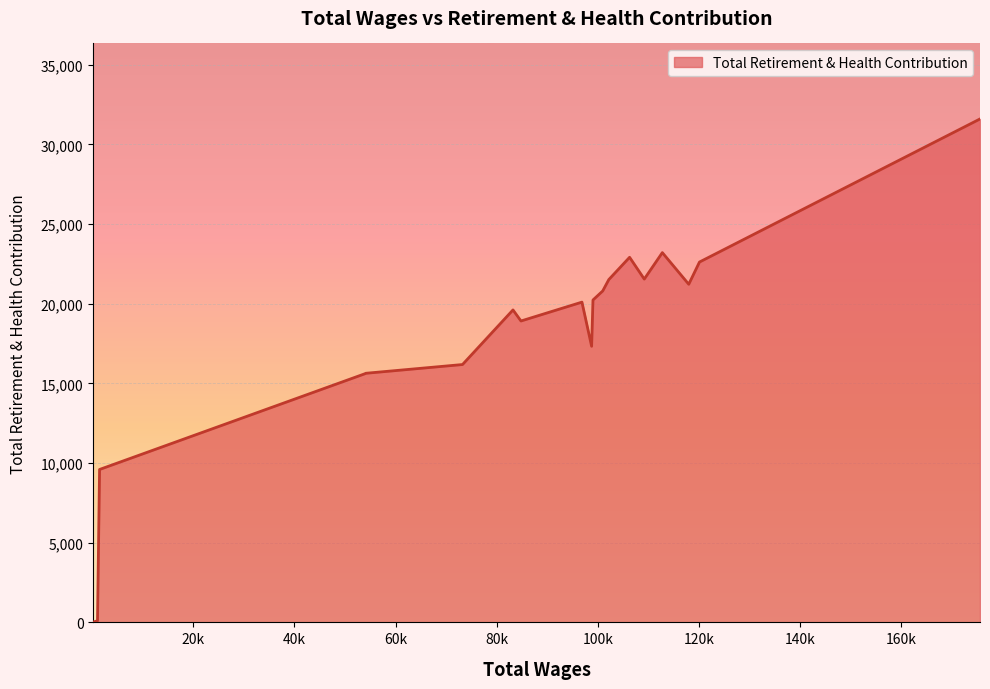

What is the difference between the maximum and minimum values?

31578